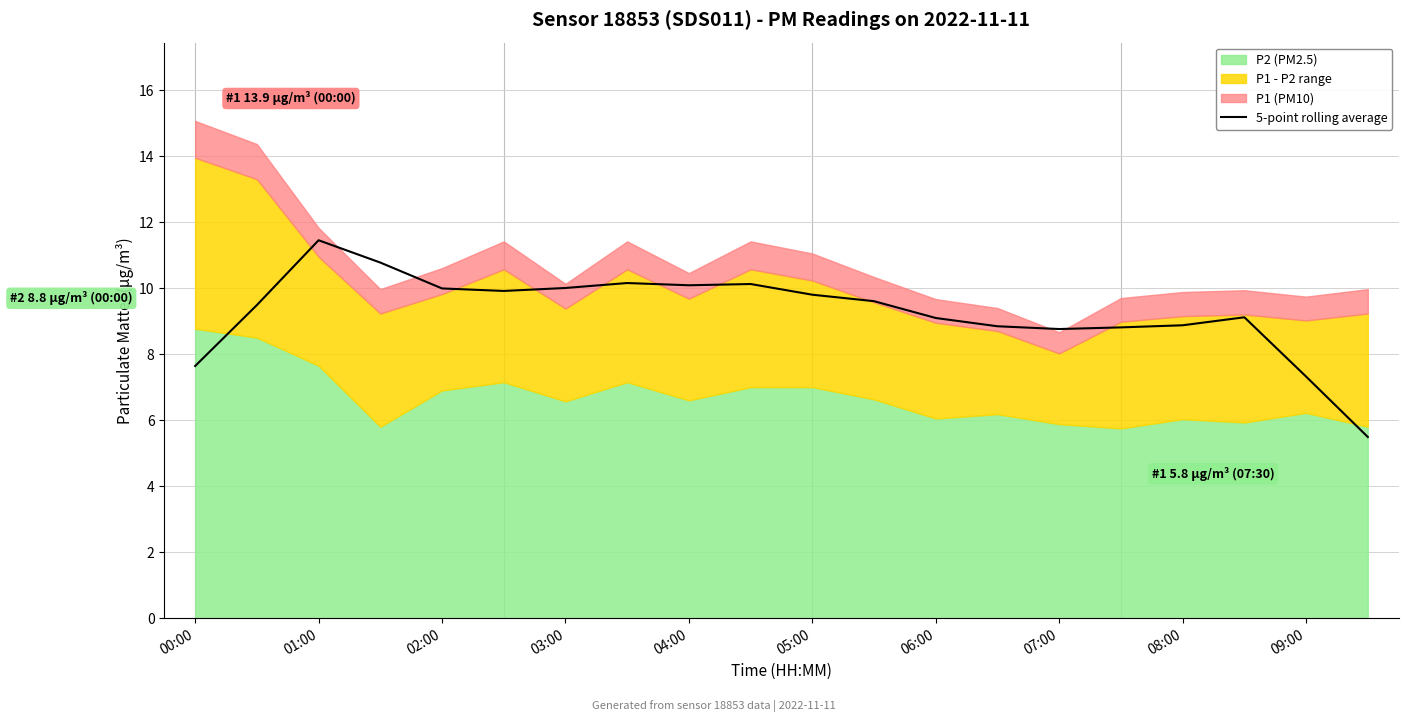

What is the sum of all values?

185.3